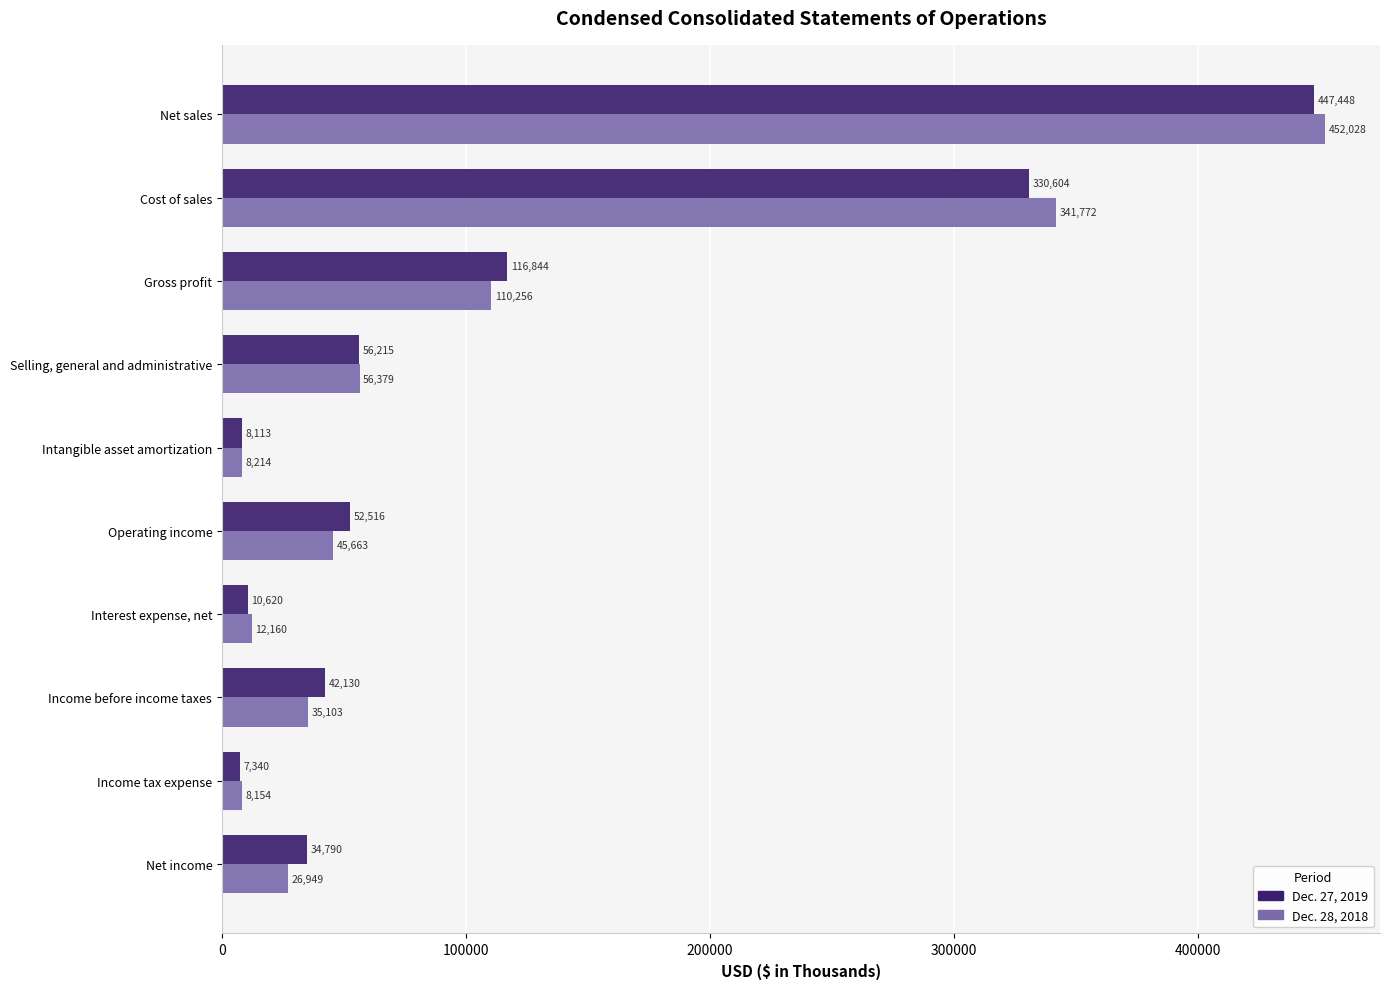

Is the value of Dec. 27, 2019 at Interest expense, net greater than the value of Dec. 28, 2018 at Intangible asset amortization?

Yes